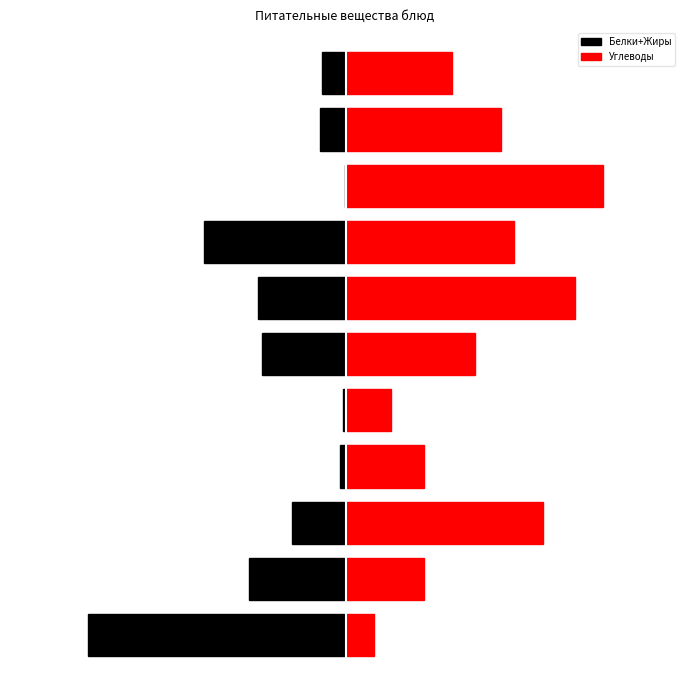

What is the total value across all series at 2?

18.1